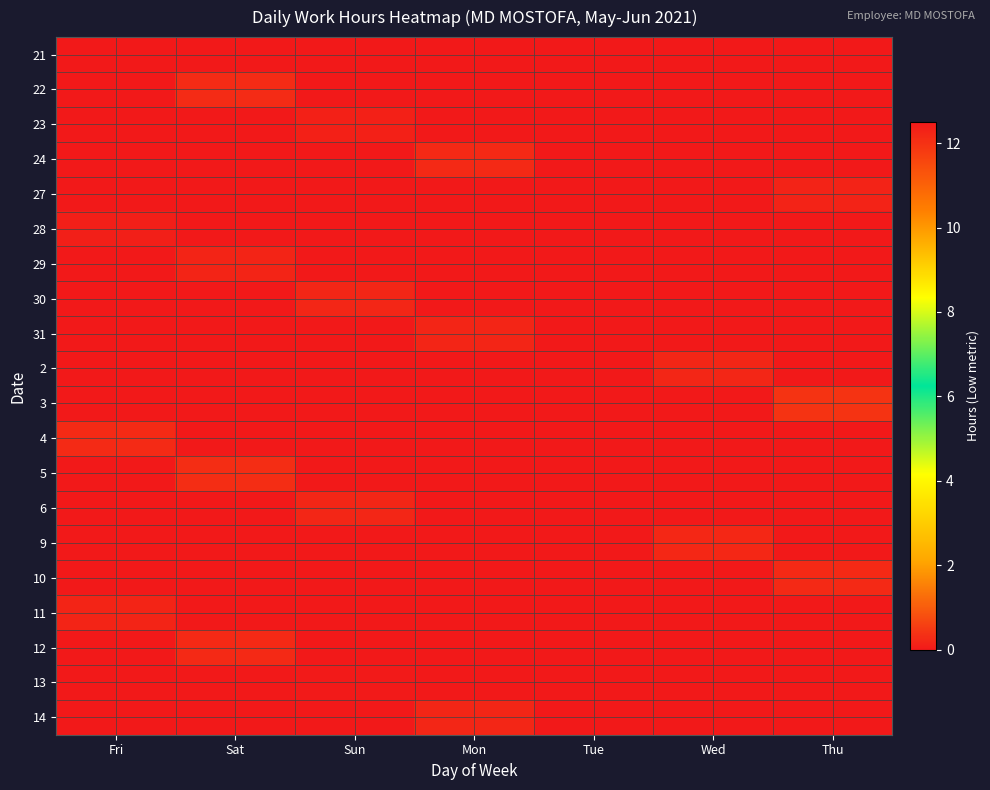

Reading left to right, list all the values displayed in this chart.

21: Fri=0.0	Sat=0.0	Sun=0.0	Mon=0.0	Tue=0.0	Wed=0.0	Thu=0.0
22: Fri=0.0	Sat=12.1	Sun=0.0	Mon=0.0	Tue=0.0	Wed=0.0	Thu=0.0
23: Fri=0.0	Sat=0.0	Sun=12.3	Mon=0.0	Tue=0.0	Wed=0.0	Thu=0.0
24: Fri=0.0	Sat=0.0	Sun=0.0	Mon=12.2	Tue=0.0	Wed=0.0	Thu=0.0
27: Fri=0.0	Sat=0.0	Sun=0.0	Mon=0.0	Tue=0.0	Wed=0.0	Thu=12.3
28: Fri=12.4	Sat=0.0	Sun=0.0	Mon=0.0	Tue=0.0	Wed=0.0	Thu=0.0
29: Fri=0.0	Sat=12.3	Sun=0.0	Mon=0.0	Tue=0.0	Wed=0.0	Thu=0.0
30: Fri=0.0	Sat=0.0	Sun=12.2	Mon=0.0	Tue=0.0	Wed=0.0	Thu=0.0
31: Fri=0.0	Sat=0.0	Sun=0.0	Mon=12.2	Tue=0.0	Wed=0.0	Thu=0.0
2: Fri=0.0	Sat=0.0	Sun=0.0	Mon=0.0	Tue=0.0	Wed=12.2	Thu=0.0
3: Fri=0.0	Sat=0.0	Sun=0.0	Mon=0.0	Tue=0.0	Wed=0.0	Thu=12.0
4: Fri=12.2	Sat=0.0	Sun=0.0	Mon=0.0	Tue=0.0	Wed=0.0	Thu=0.0
5: Fri=0.0	Sat=12.1	Sun=0.0	Mon=0.0	Tue=0.0	Wed=0.0	Thu=0.0
6: Fri=0.0	Sat=0.0	Sun=12.2	Mon=0.0	Tue=0.0	Wed=0.0	Thu=0.0
9: Fri=0.0	Sat=0.0	Sun=0.0	Mon=0.0	Tue=0.0	Wed=12.2	Thu=0.0
10: Fri=0.0	Sat=0.0	Sun=0.0	Mon=0.0	Tue=0.0	Wed=0.0	Thu=12.2
11: Fri=12.3	Sat=0.0	Sun=0.0	Mon=0.0	Tue=0.0	Wed=0.0	Thu=0.0
12: Fri=0.0	Sat=12.2	Sun=0.0	Mon=0.0	Tue=0.0	Wed=0.0	Thu=0.0
13: Fri=0.0	Sat=0.0	Sun=12.5	Mon=0.0	Tue=0.0	Wed=0.0	Thu=0.0
14: Fri=0.0	Sat=0.0	Sun=0.0	Mon=12.2	Tue=0.0	Wed=0.0	Thu=0.0